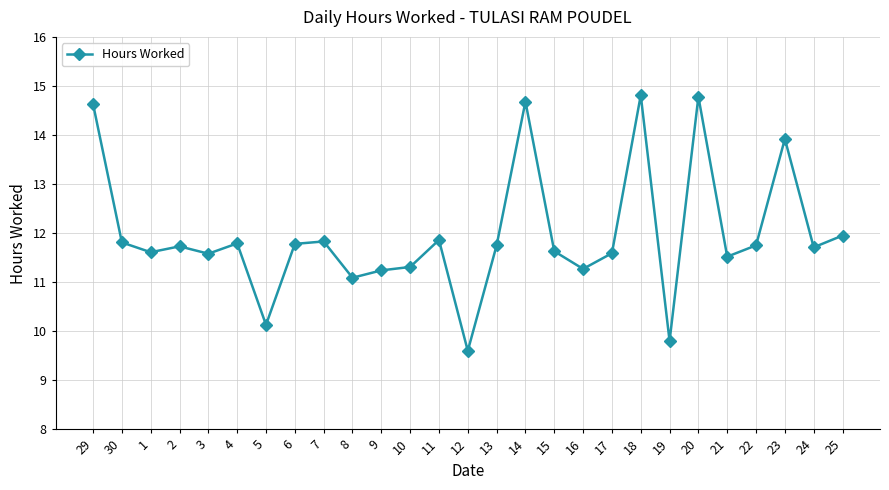

Where does the data first go above 11?

29